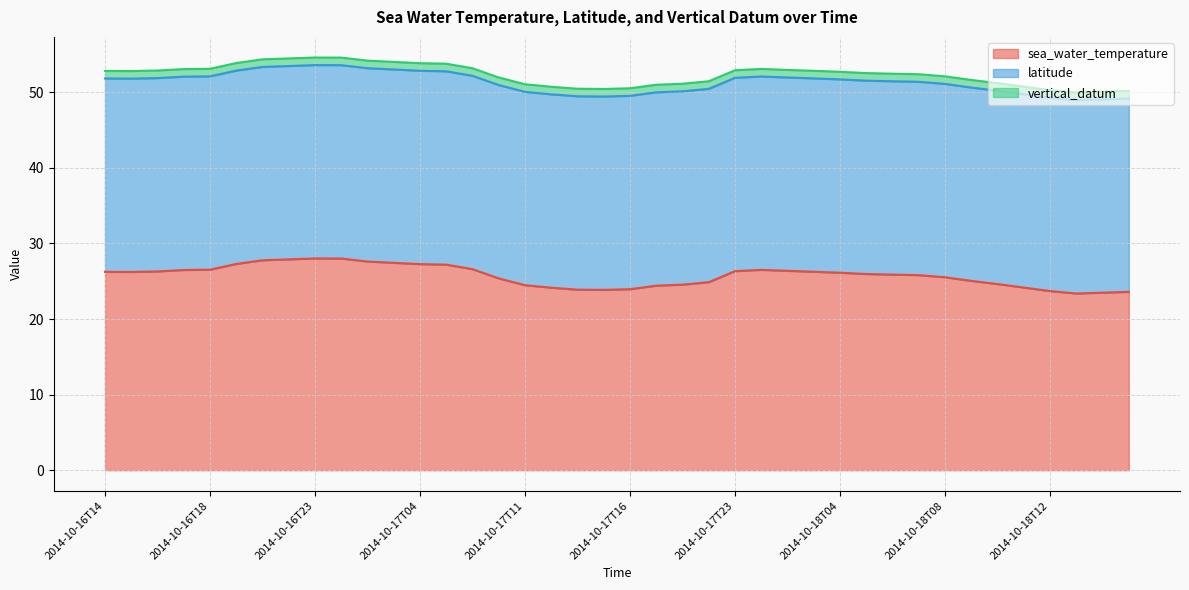

True or false: vertical_datum and sea_water_temperature cross at least once.

False